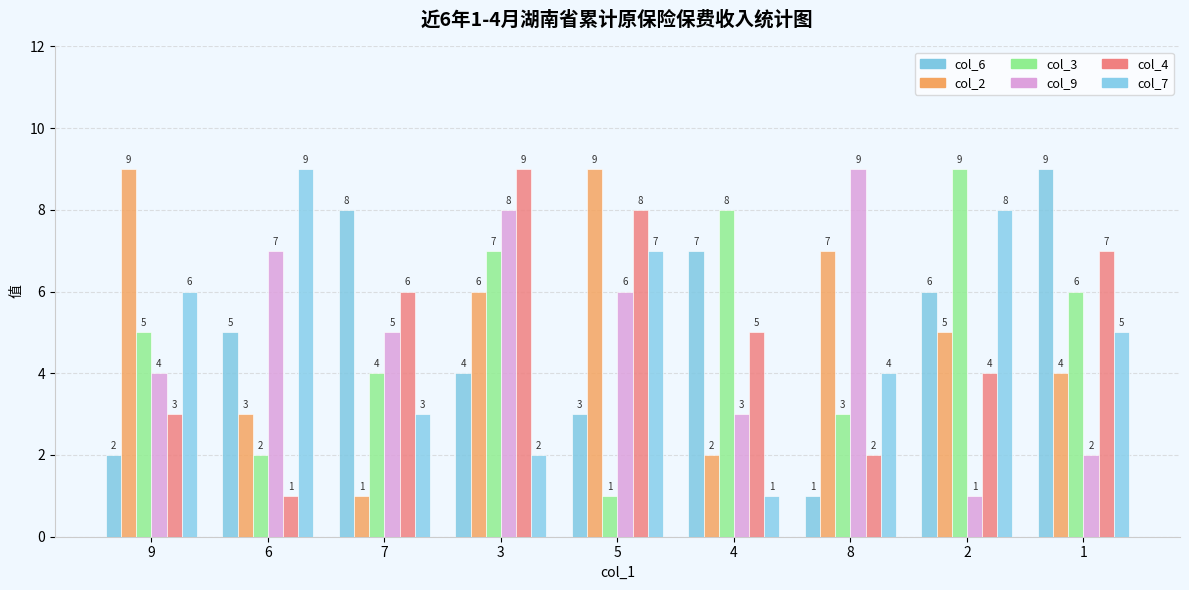

What is the label of the 1st bar from the left?

9